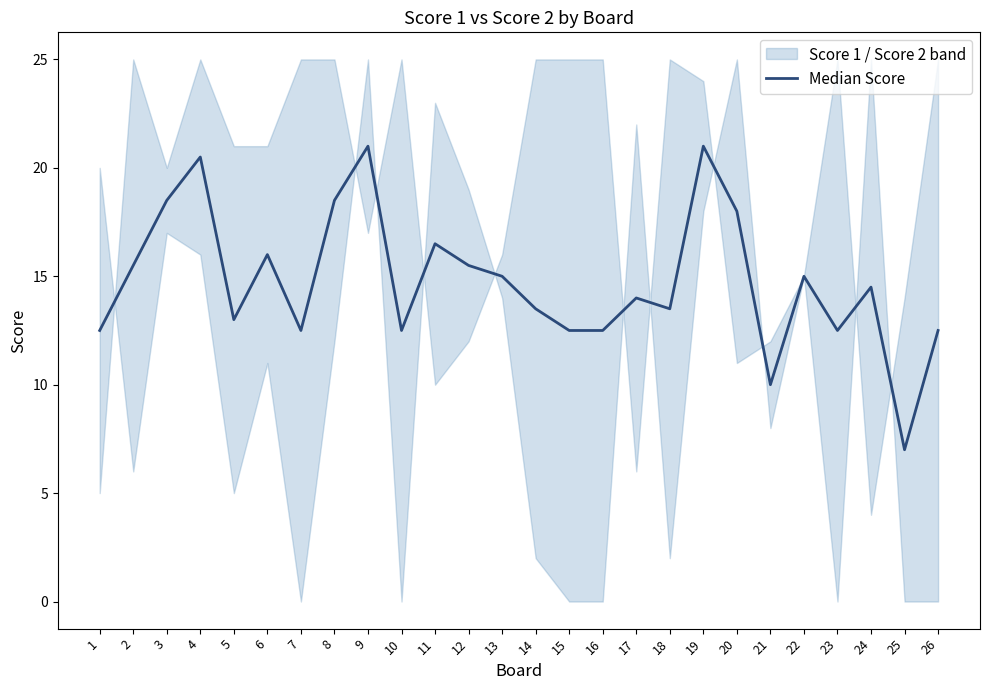

What is the difference between the maximum and minimum values?

14.0